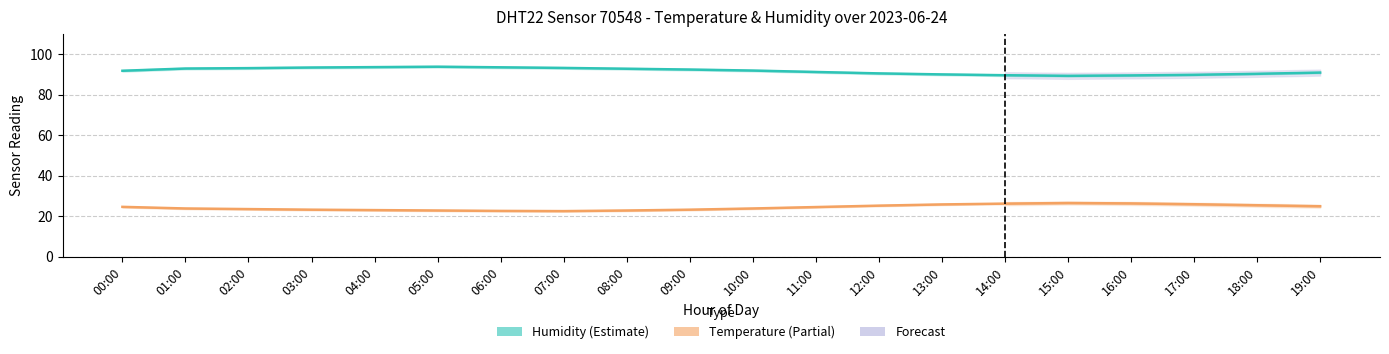

At how many categories does at least one series exceed 48?

20